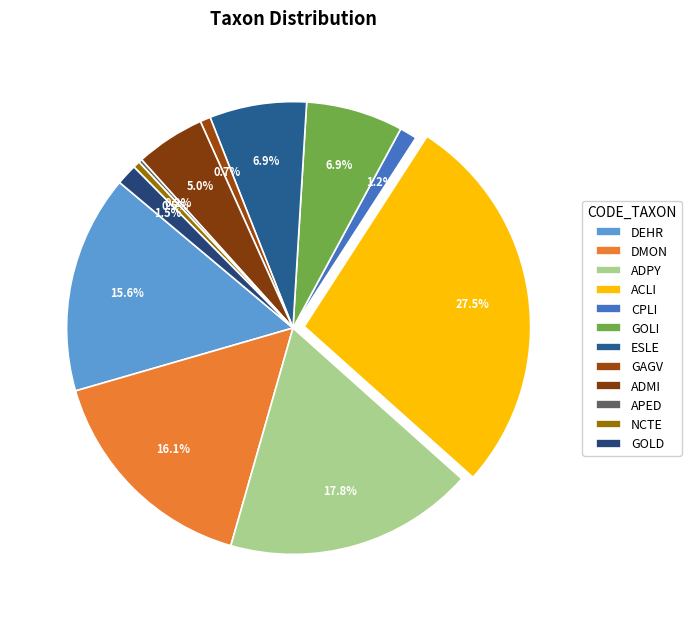

To the nearest percent, what is the average slice percentage?

8%